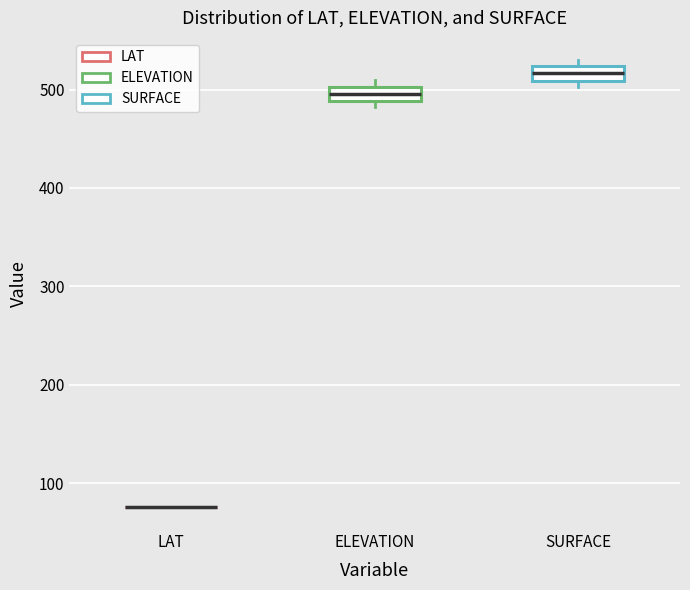

Where is the upper edge of the box for SURFACE on the y-axis? The values are not printed on the chart, so give them approximately, as read against the axis.

520